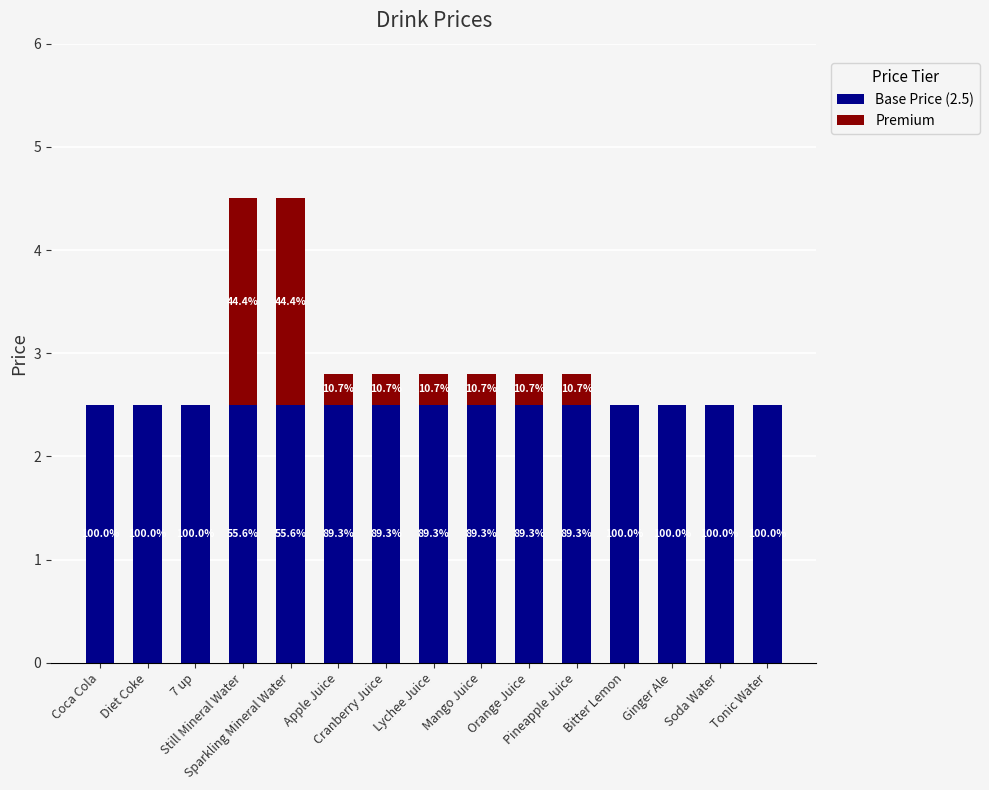

The value of Base Price (2.5) at Ginger Ale is 2.5. True or false?

True